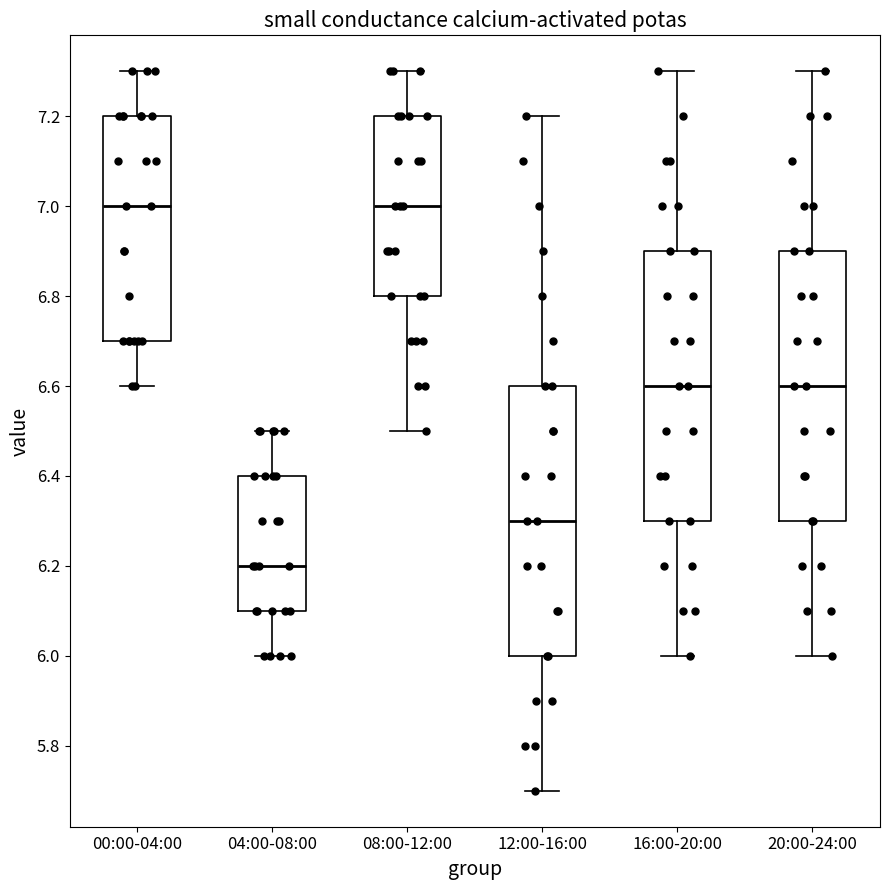

Where is the upper edge of the box for 20:00-24:00 on the y-axis? The values are not printed on the chart, so give them approximately, as read against the axis.

6.9